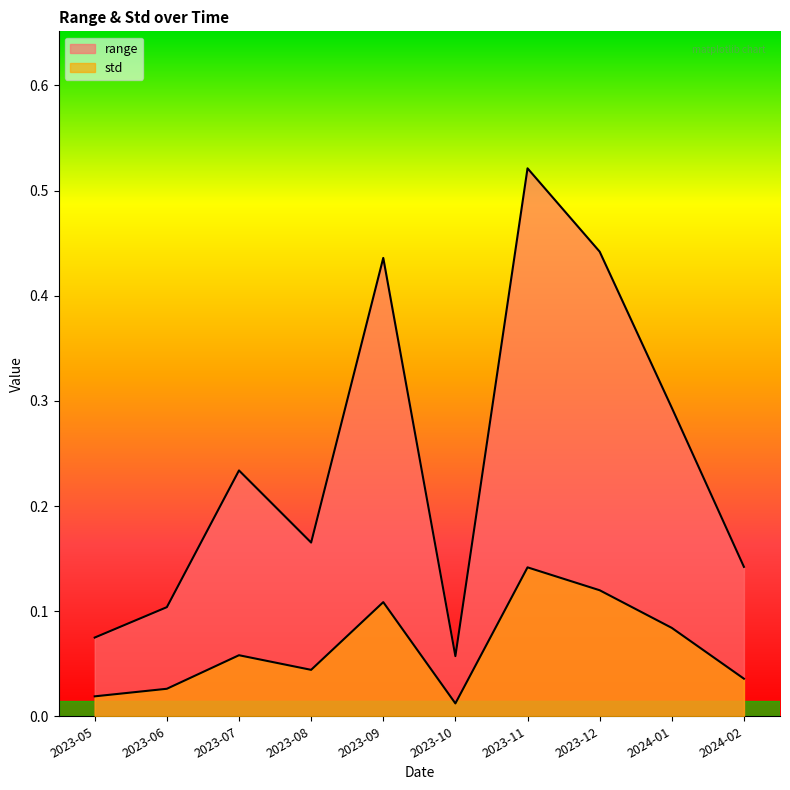

Where is the first local minimum for range?

2023-08